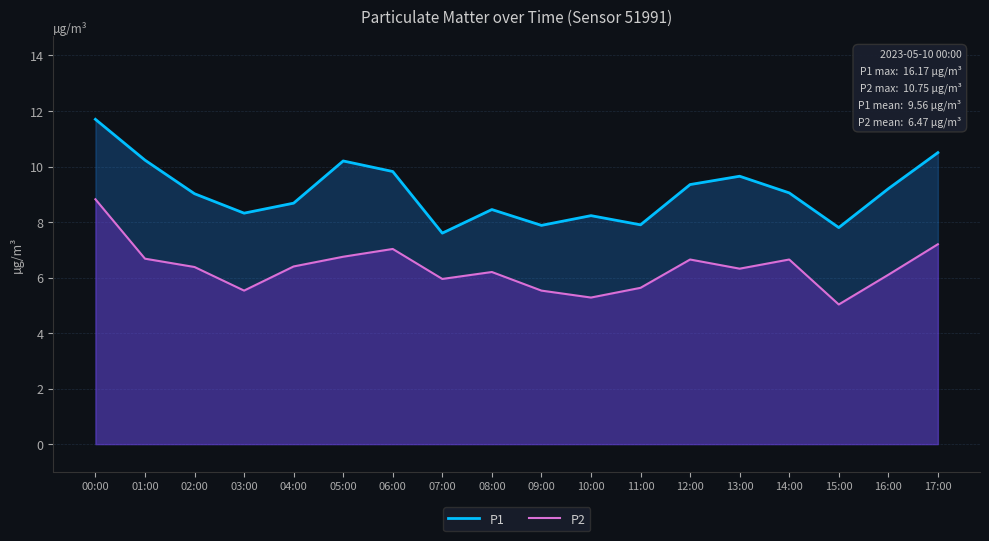

Where is P1 nearest to the value 9?

02:00